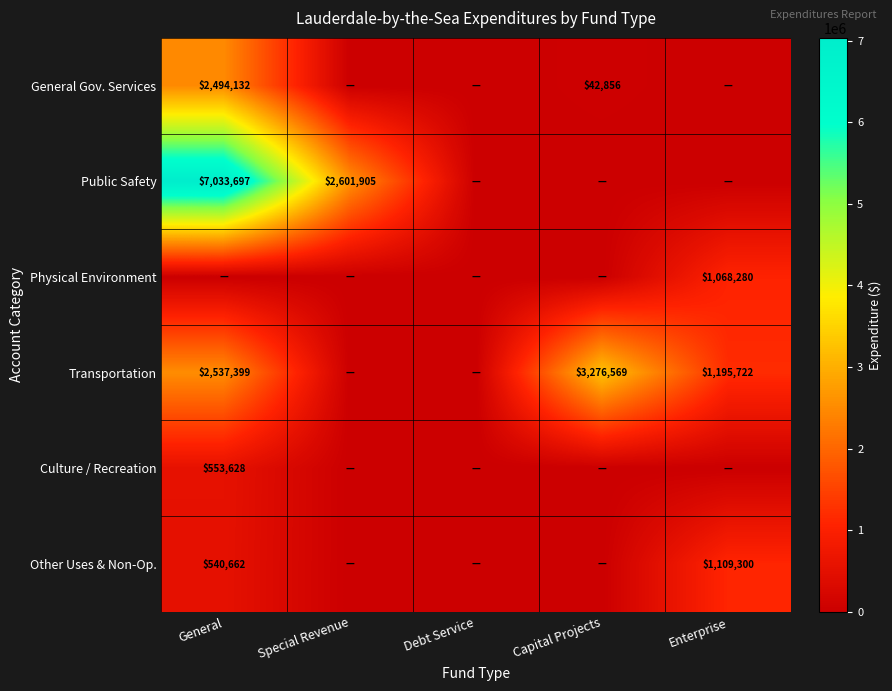

The value of General Gov. Services at General is 4384351. True or false?

False